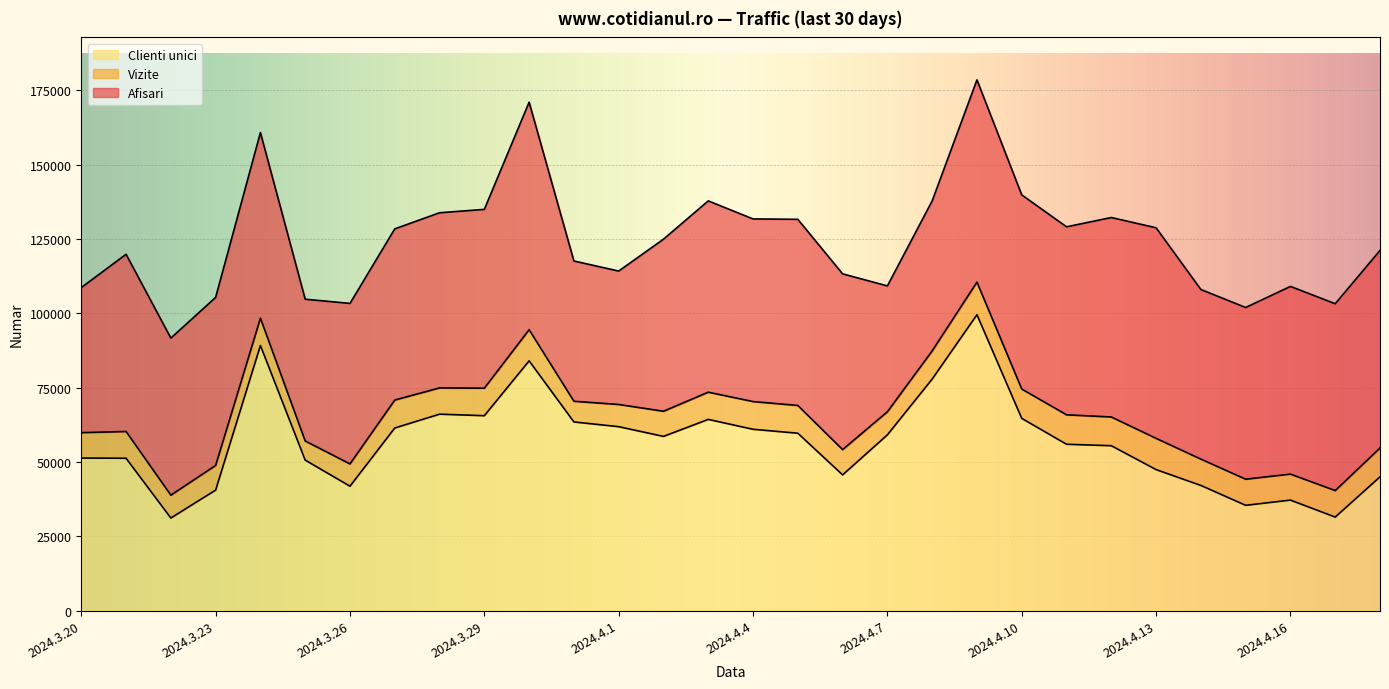

How many lines are shown in the chart?

3